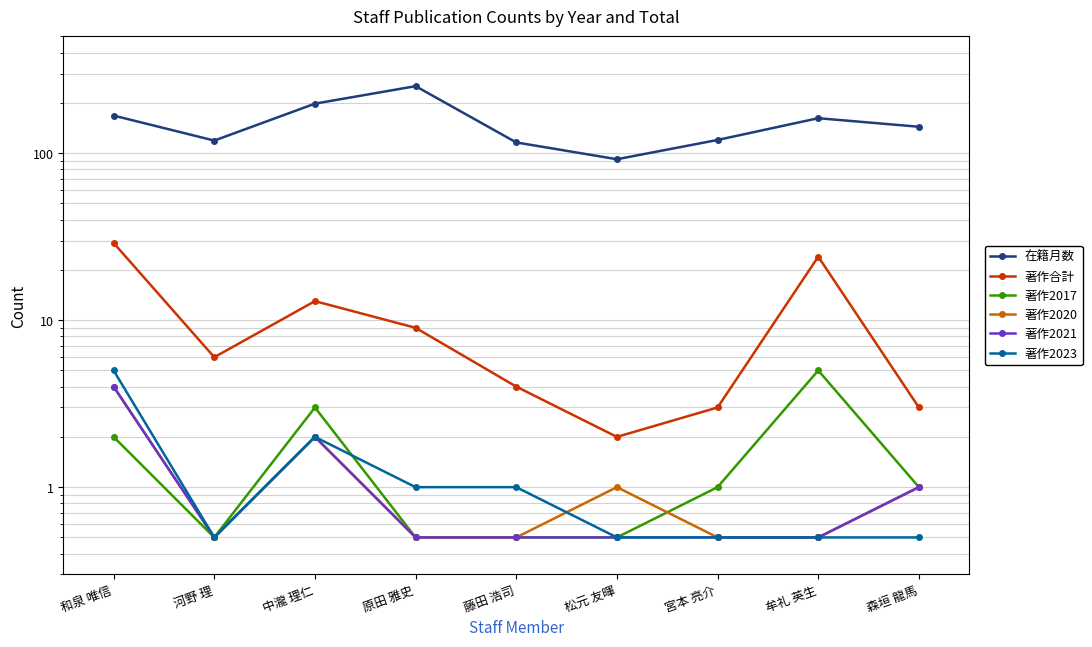

Does the chart have visible grid lines?

Yes